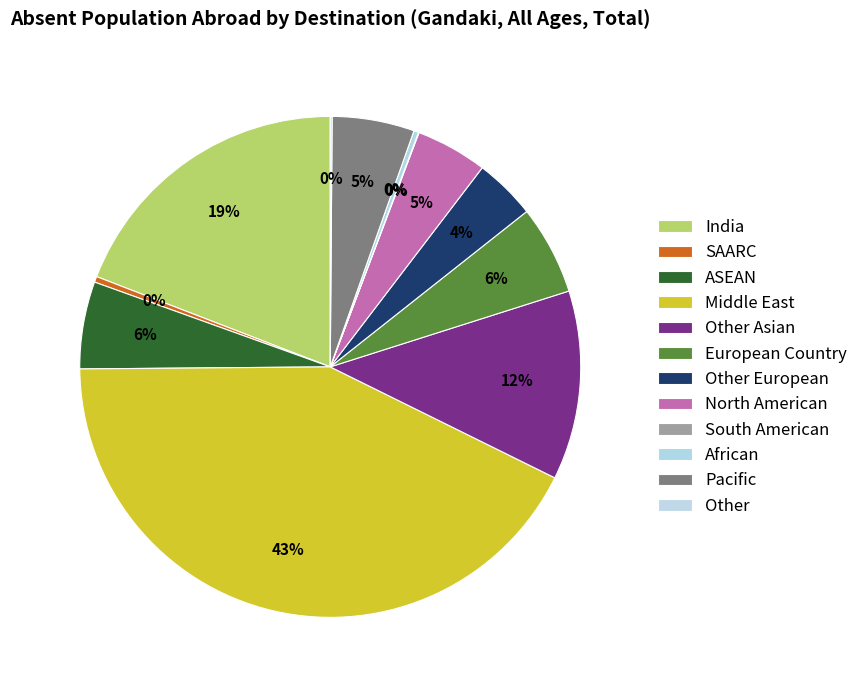

Which has a higher value, North American or South American?

North American